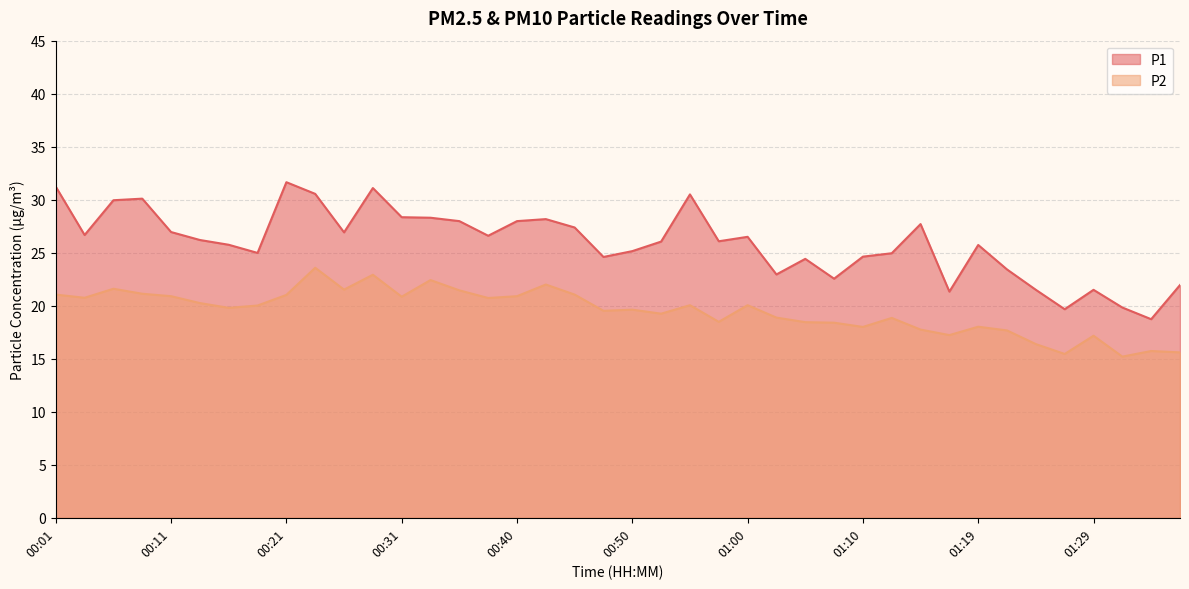

What is the minimum value shown in the chart?

15.2